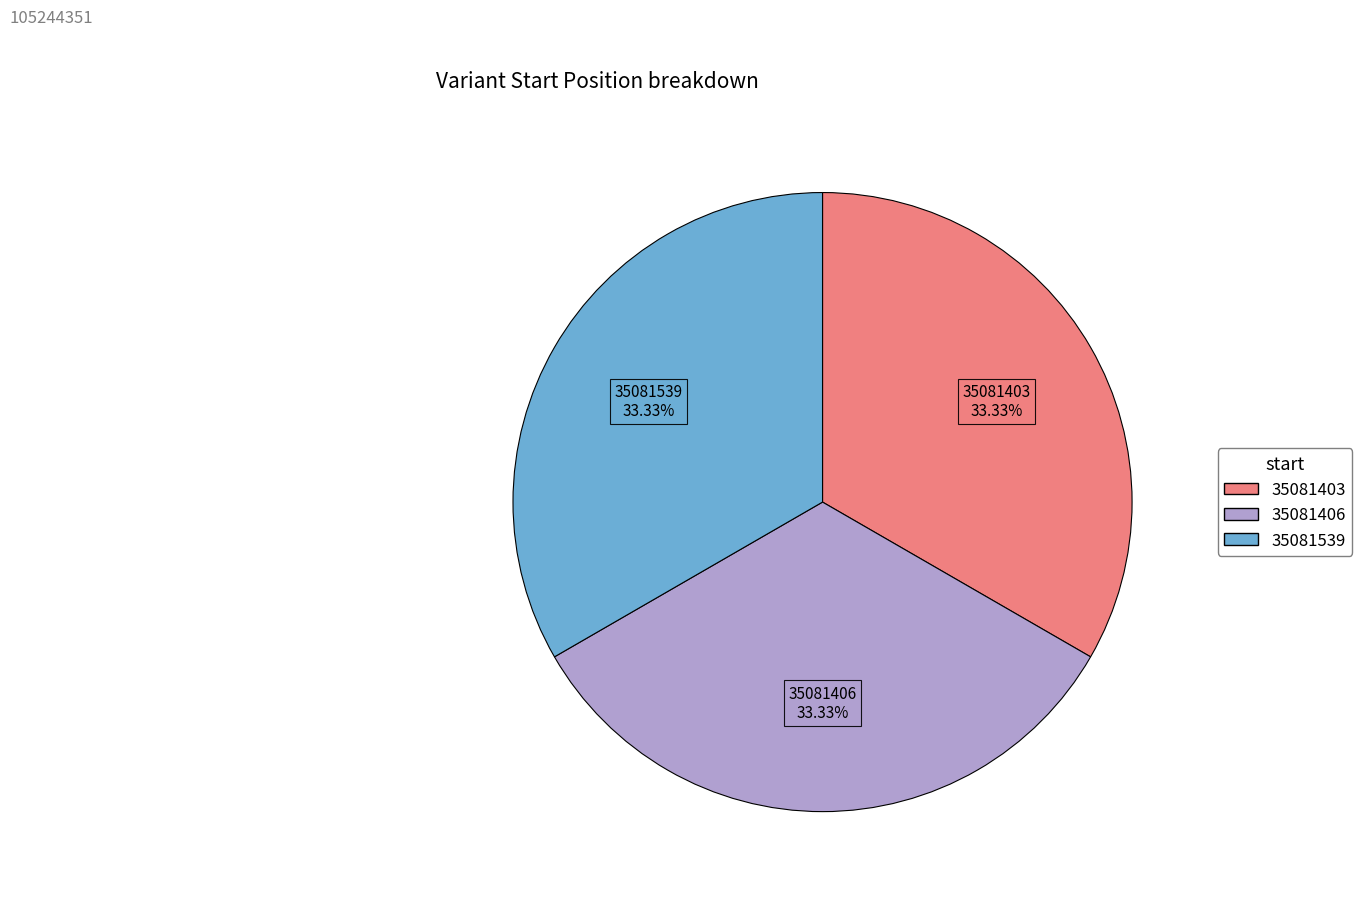

The 35081403 slice represents 38% of the pie. True or false?

False